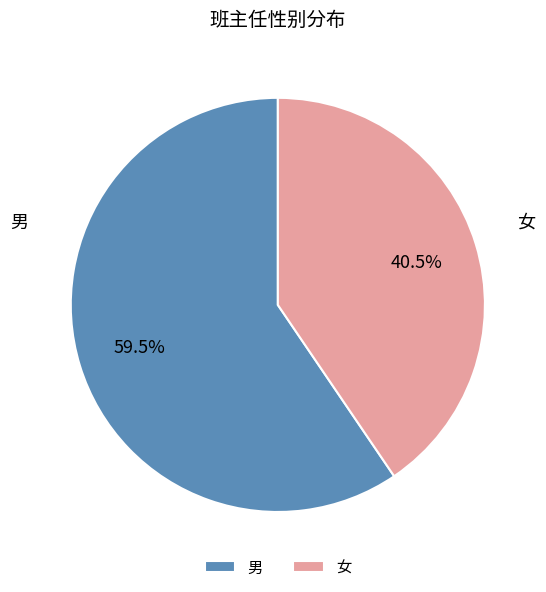

What percentage is NOT represented by 男?

40.5%